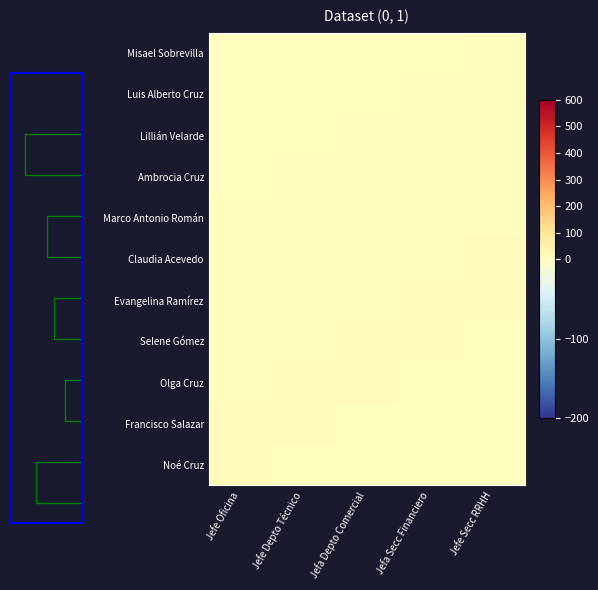

True or false: Luis Alberto Cruz has a value of 2 at Jefe Depto Técnico.

False